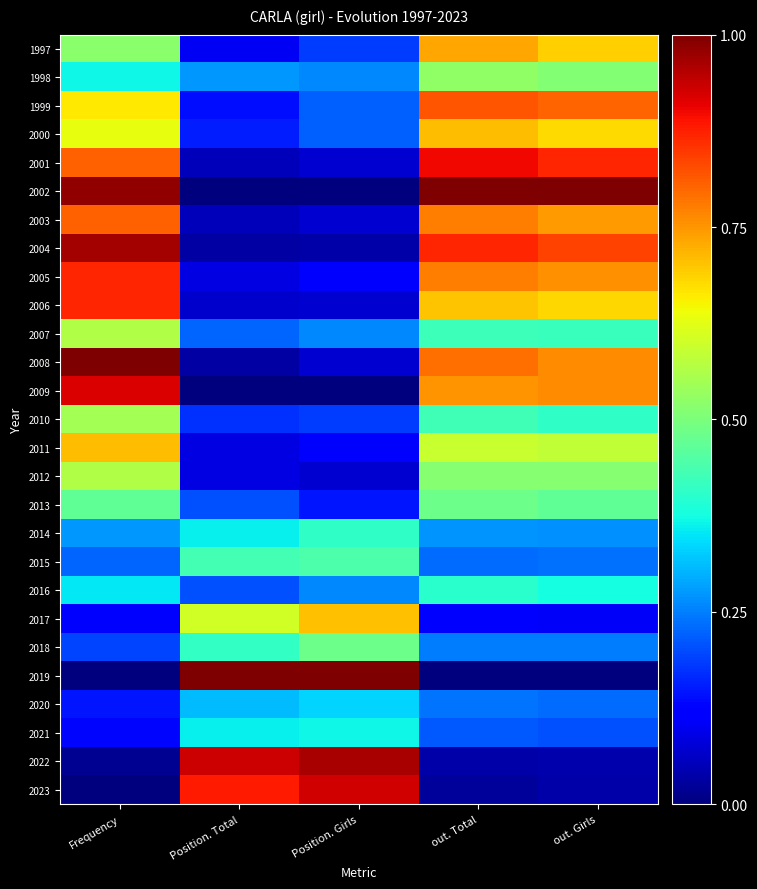

At how many categories does at least one series exceed 0?

5